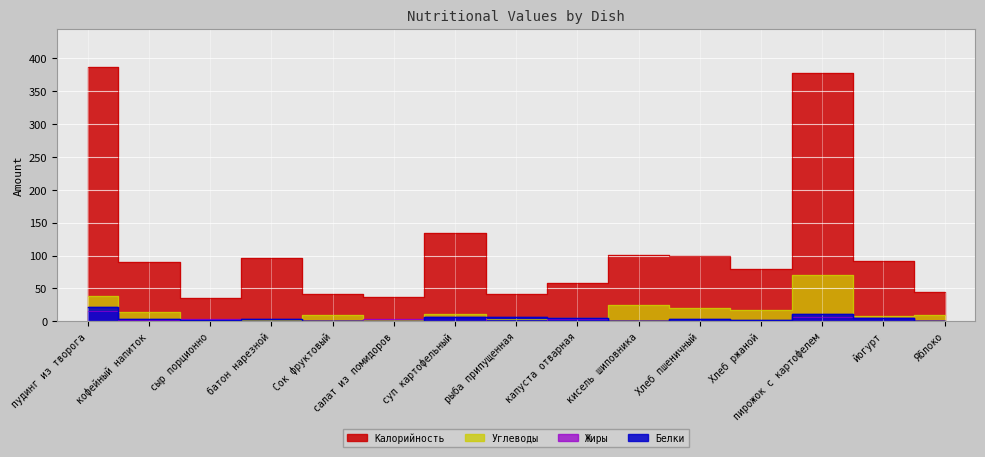

Which series has the largest range (max minus min)?

Калорийность